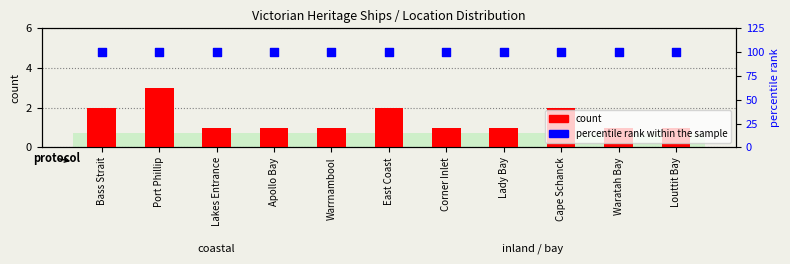

What are all the series names shown in the legend?

count, percentile rank within the sample